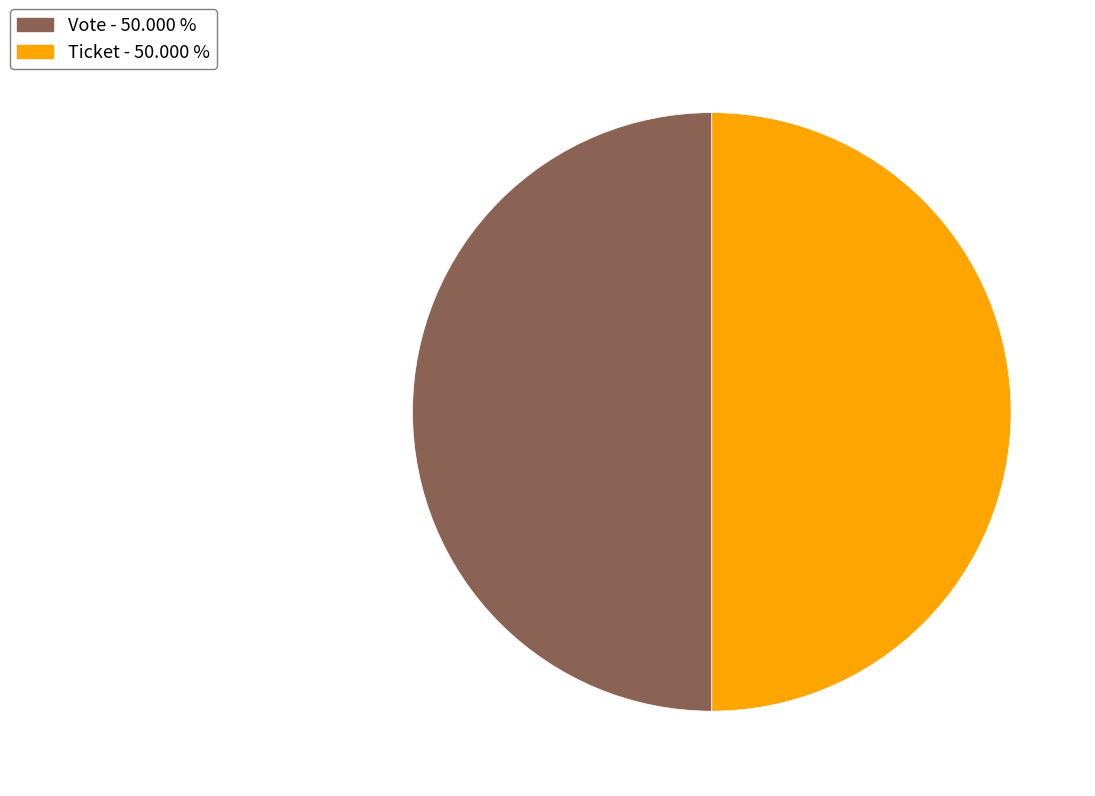

What is the ratio of the value at Vote - 50.000 % to the value at Ticket - 50.000 %?

1.0